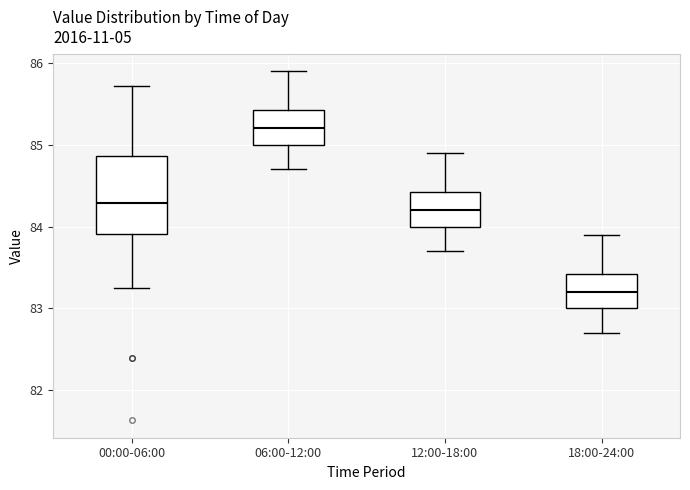

Which box's median line is the highest?

06:00-12:00